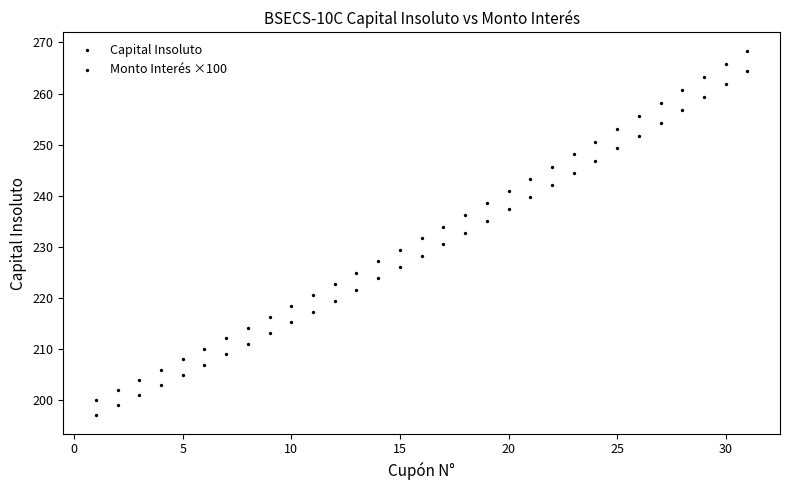

Count the number of points in this scatter plot.

62